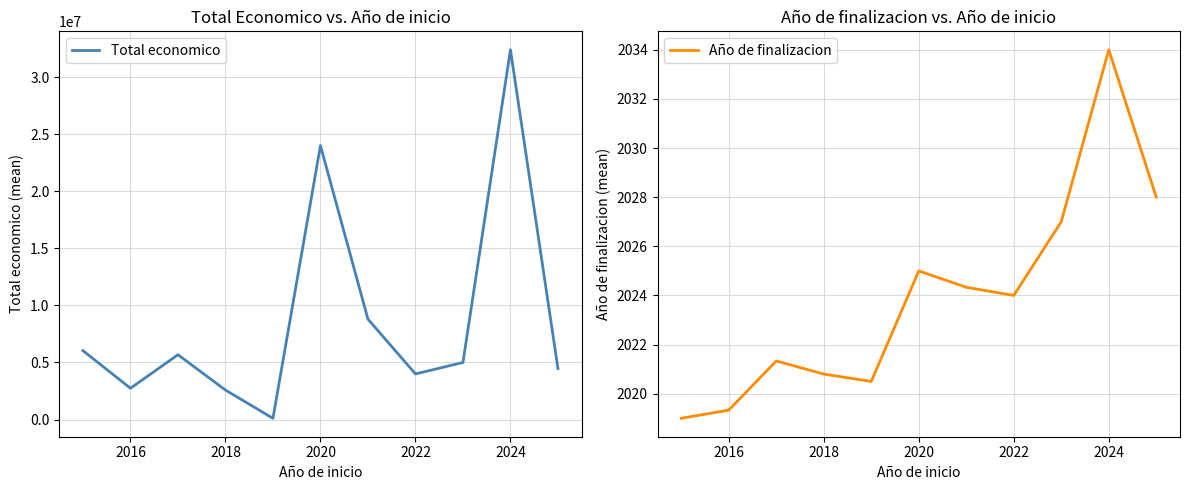

List the series in order of their peak value, lowest first.

Año de finalizacion, Total economico